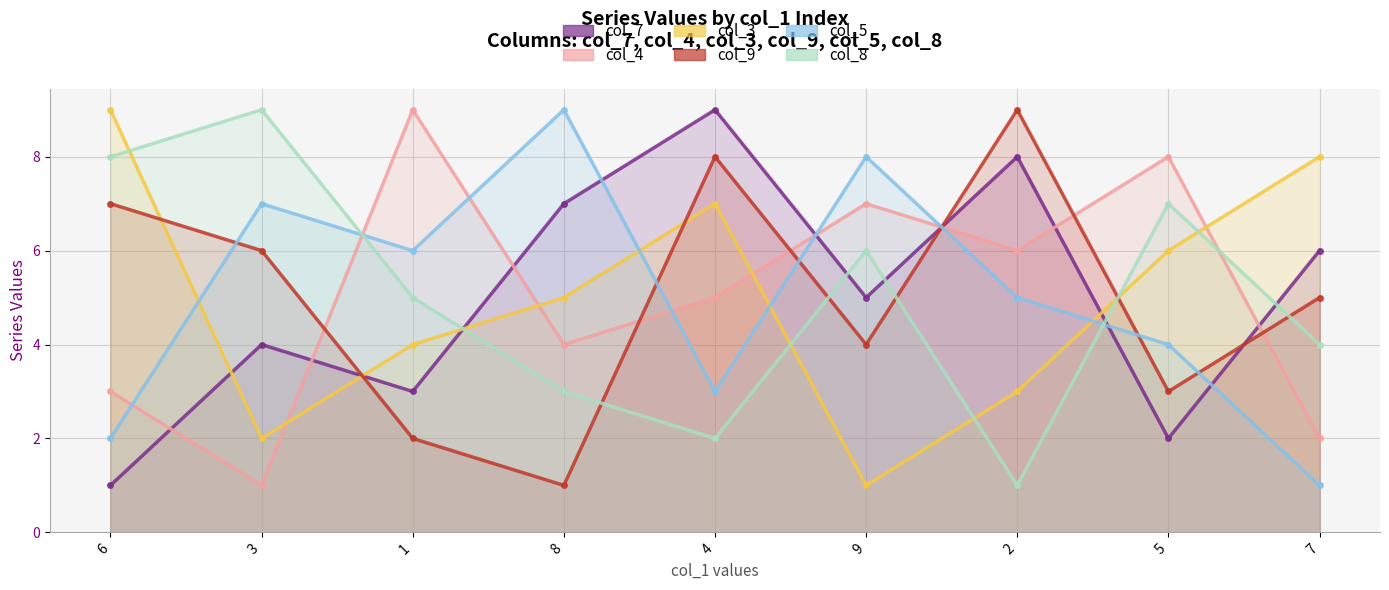

What is the sum of all col_8 values?

45